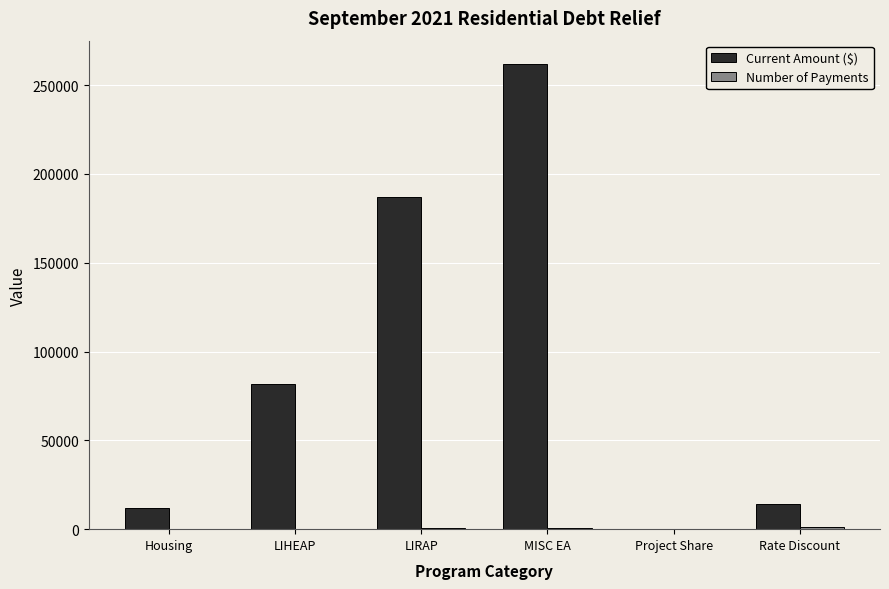

At which category is the sum across all series the highest?

MISC EA